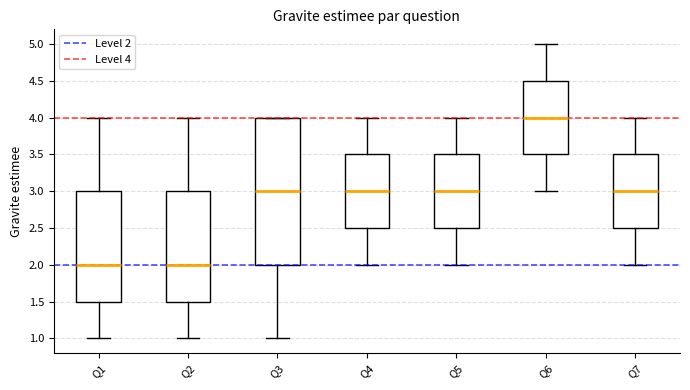

Reading left to right, read every box against the y-axis: the position of its median line, the range the box covers, and the ends of its whiskers. The values are not printed on the chart, so give them approximately, as read against the axis.

Q1: median 2.0, box 1.5 to 3.0, whiskers 1.0 to 4.0
Q2: median 2.0, box 1.5 to 3.0, whiskers 1.0 to 4.0
Q3: median 3.0, box 2.0 to 4.0, whiskers 1.0 to 4.0
Q4: median 3.0, box 2.5 to 3.5, whiskers 2.0 to 4.0
Q5: median 3.0, box 2.5 to 3.5, whiskers 2.0 to 4.0
Q6: median 4.0, box 3.5 to 4.5, whiskers 3.0 to 5.0
Q7: median 3.0, box 2.5 to 3.5, whiskers 2.0 to 4.0